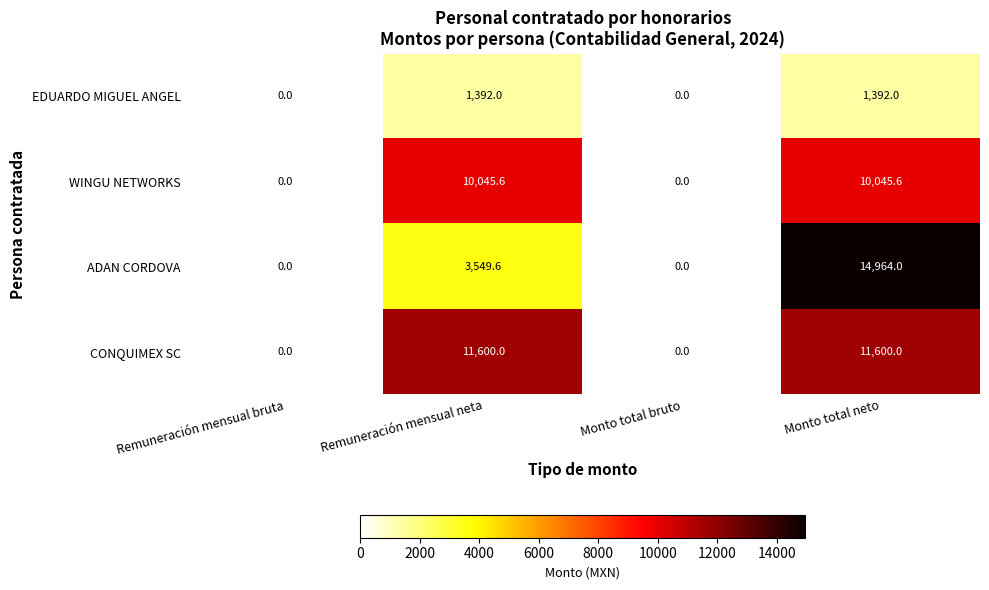

Reading left to right, extract all data points from this chart.

EDUARDO MIGUEL ANGEL: 0.0	1392.0	0.0	1392.0
WINGU NETWORKS: 0.0	10045.6	0.0	10045.6
ADAN CORDOVA: 0.0	3549.6	0.0	14964.0
CONQUIMEX SC: 0.0	11600.0	0.0	11600.0